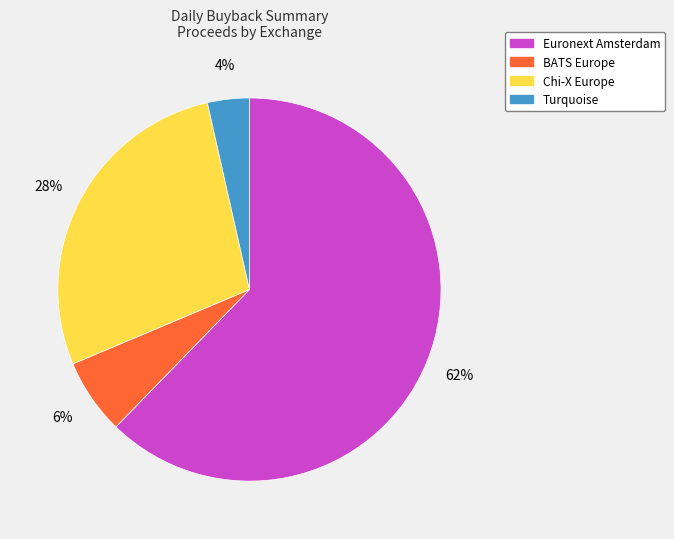

Does Euronext Amsterdam account for over 50% of the chart?

Yes